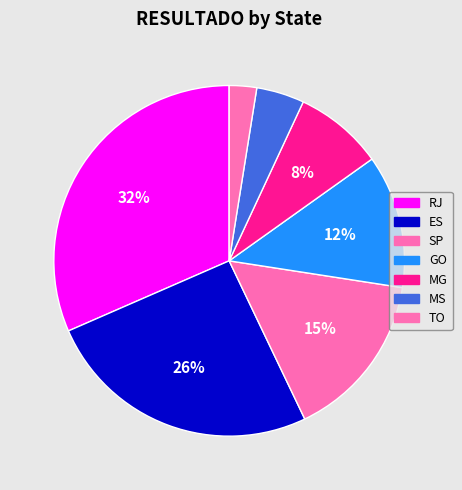

How many slices are in this pie chart?

7